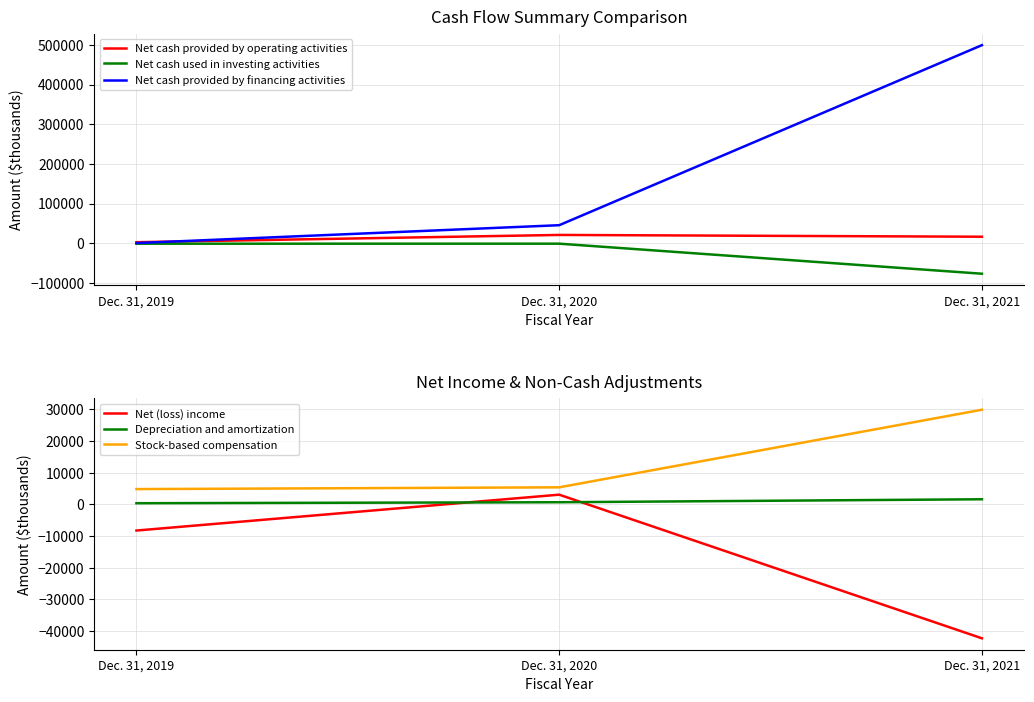

Which series has the largest total across all categories?

Net cash provided by financing activities